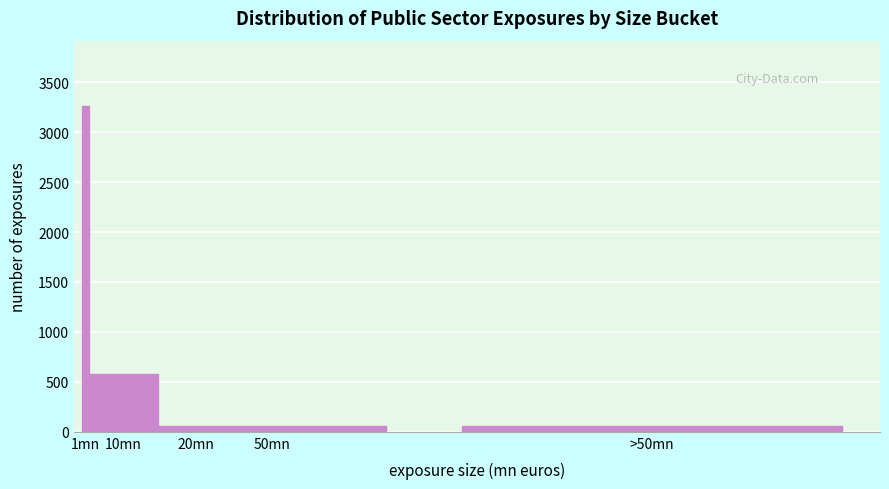

What is the sum of all values?

4012